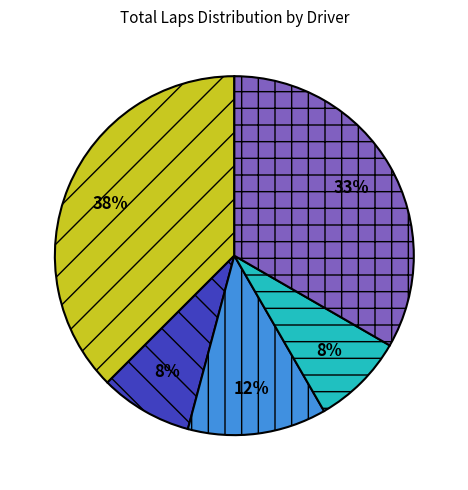

Does any single category account for the majority?

No